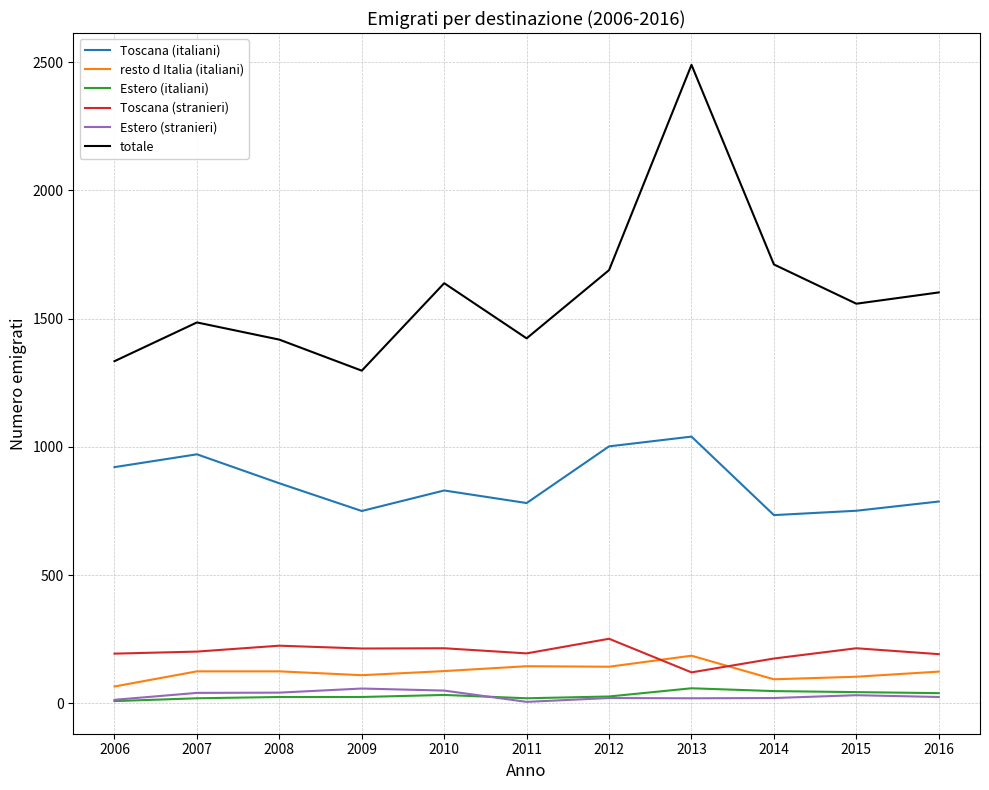

What are all the series names shown in the legend?

Toscana (italiani), resto d Italia (italiani), Estero (italiani), Toscana (stranieri), Estero (stranieri), totale